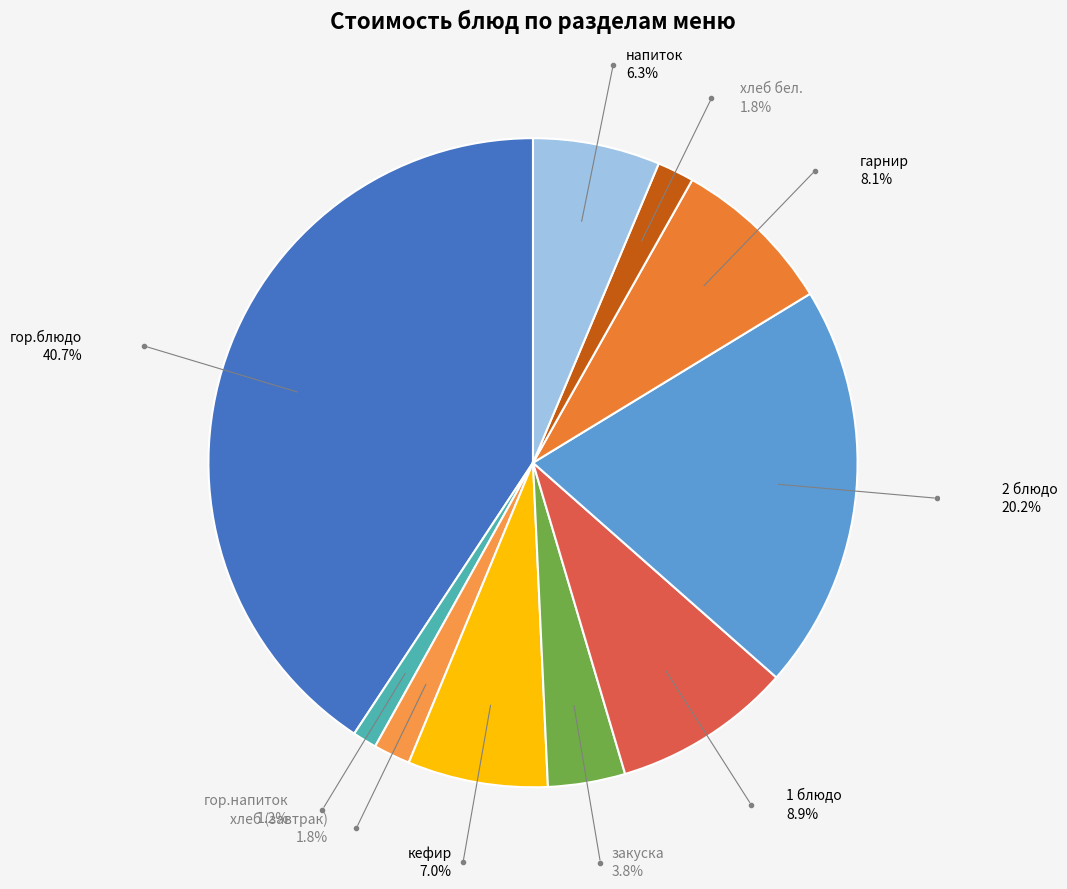

How many slices are in this pie chart?

10